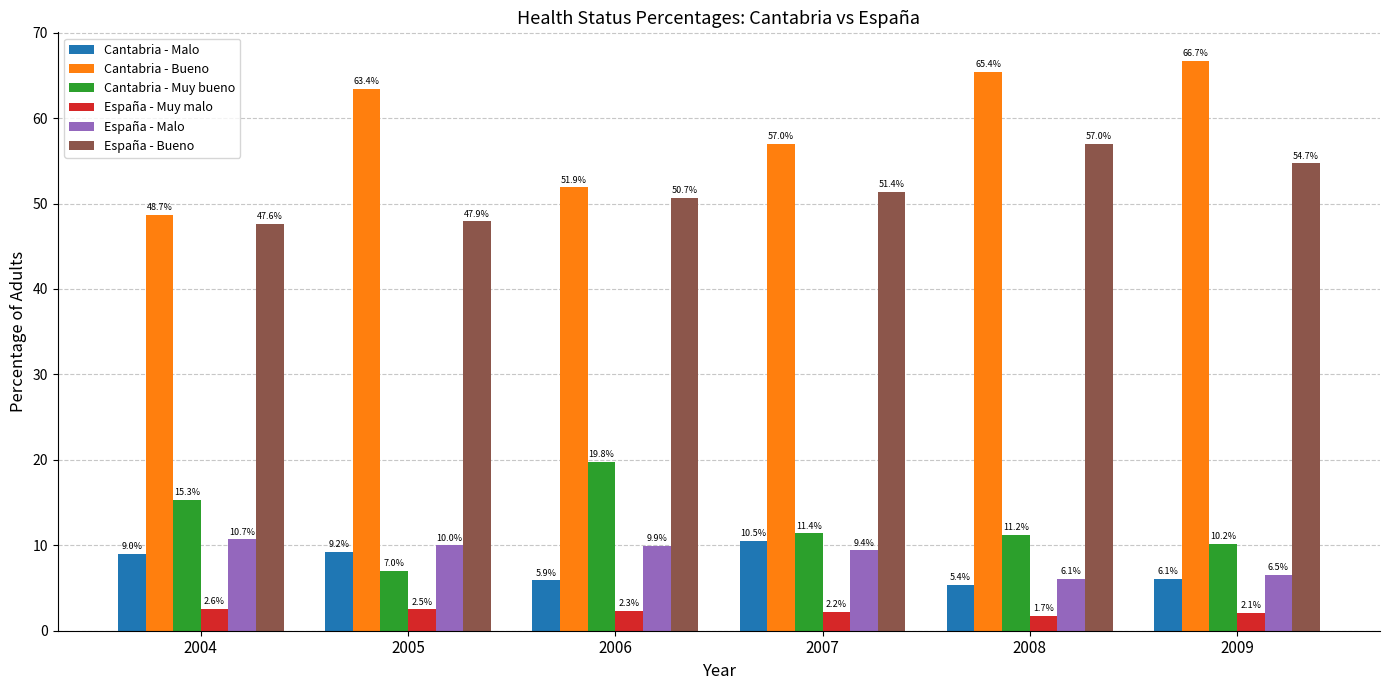

True or false: España - Malo has a value of 9.9 at 2006.

True